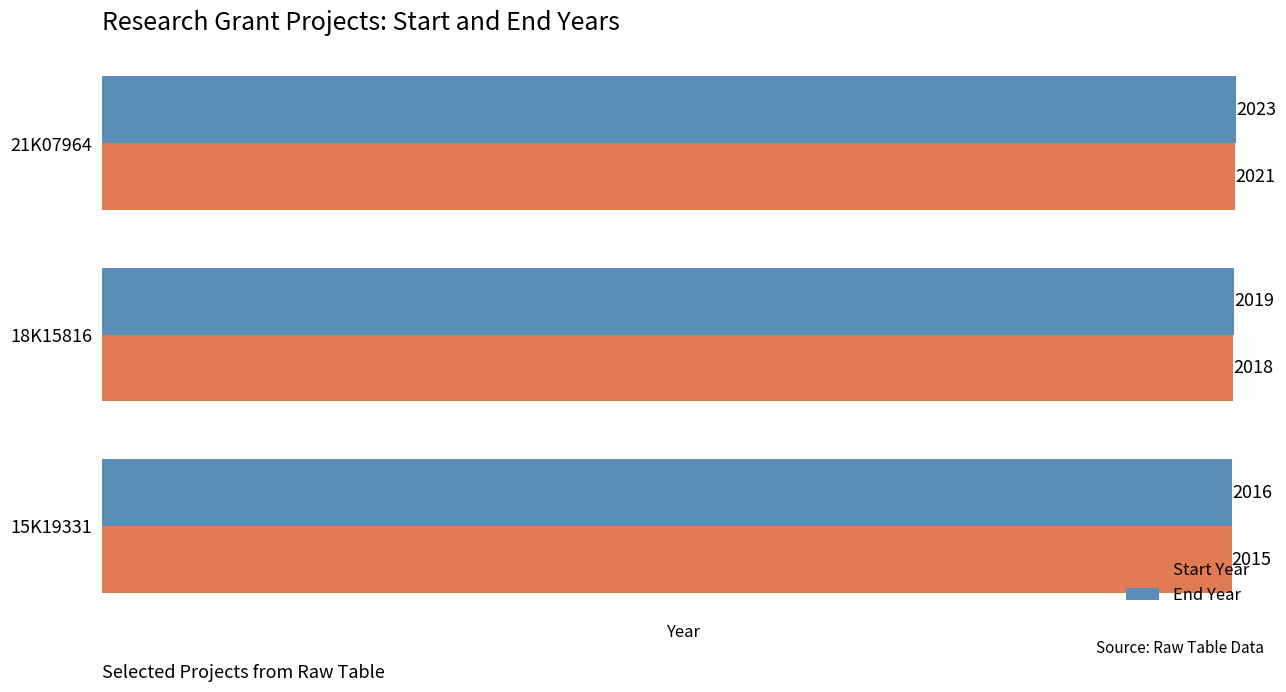

What is the difference between the maximum and minimum values in the Start Year series?

6